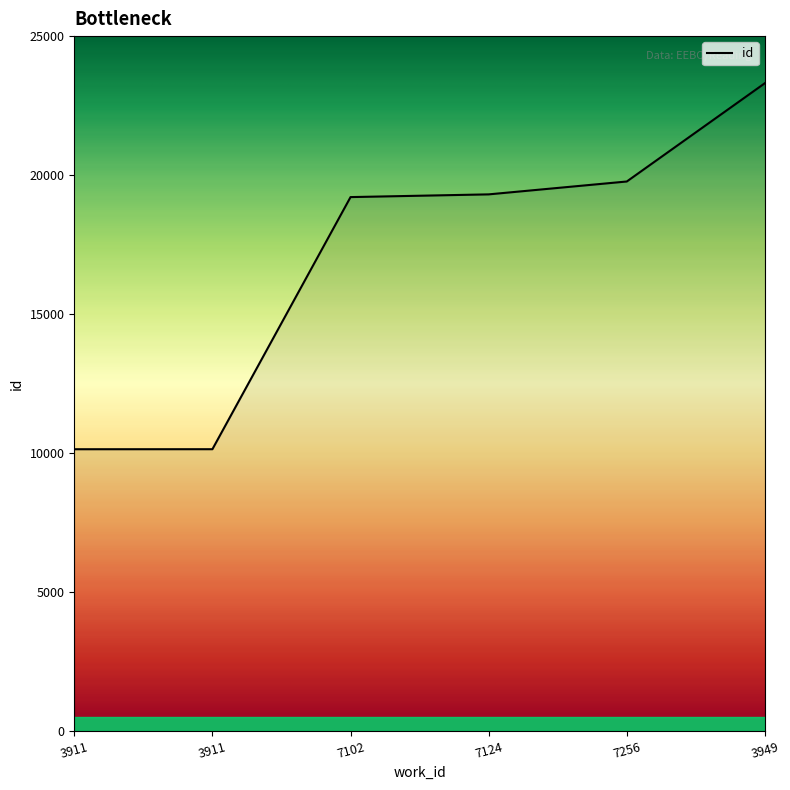

What is the minimum value shown in the chart?

10136